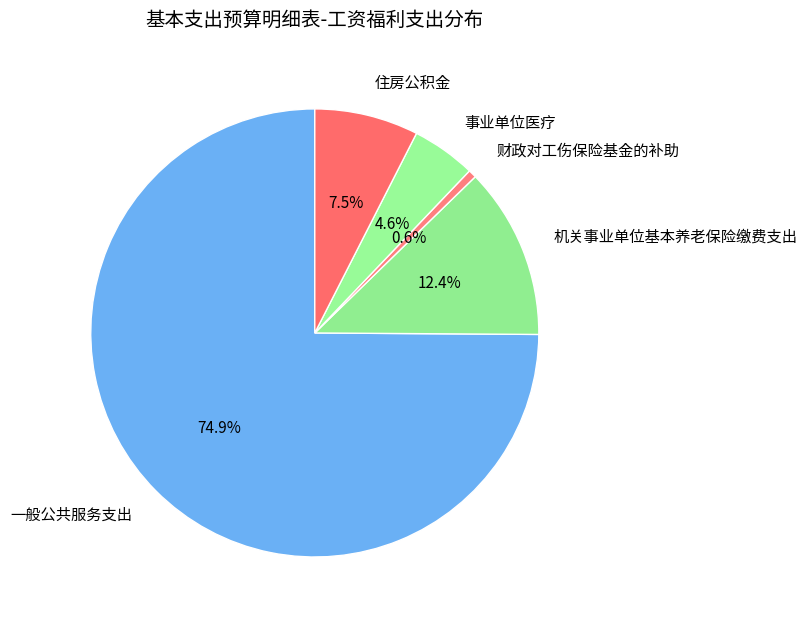

What percentage is the 事业单位医疗 slice, to the nearest percent?

5%